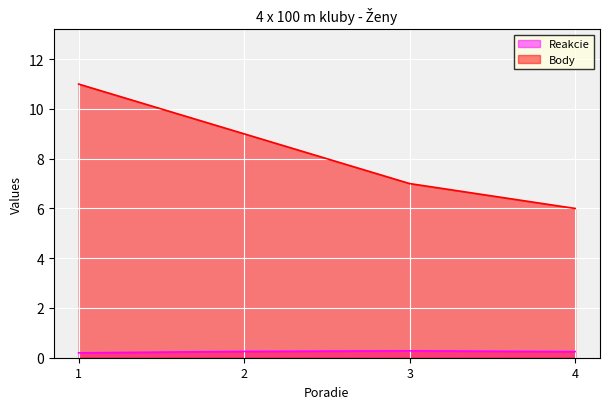

At which label does Body reach its minimum?

4